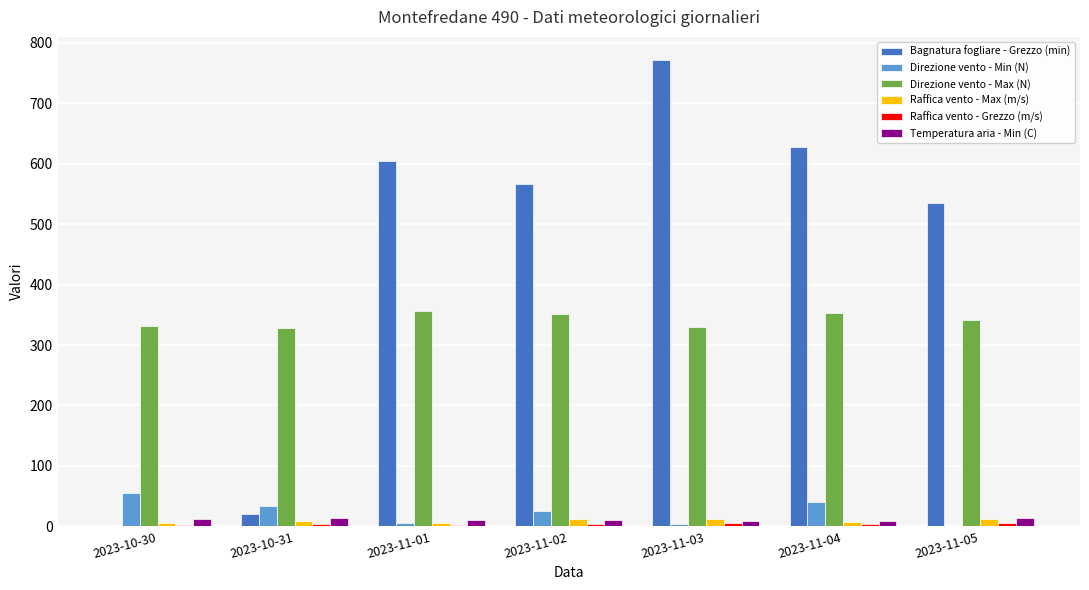

True or false: Raffica vento - Max (m/s) has a value of 8.6 at 2023-10-31.

True